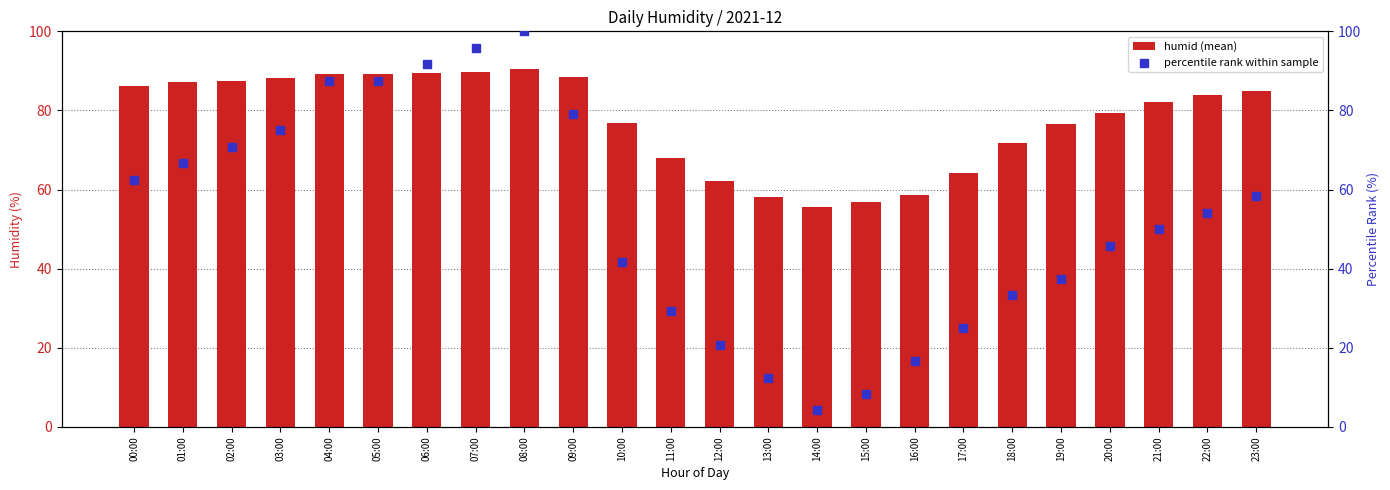

Which series has the largest total across all categories?

humid (mean)